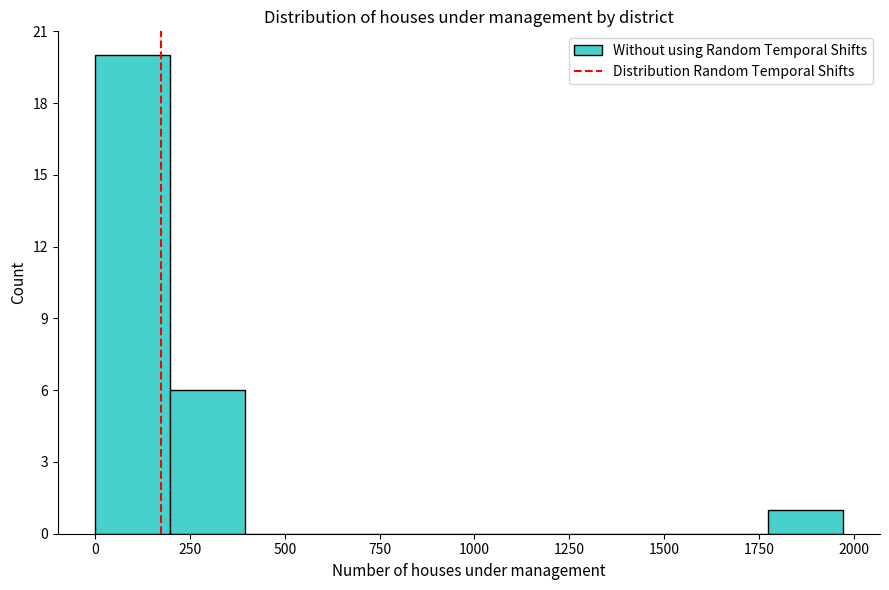

Around what value on the x-axis is the tallest bar? Give the approximate position of its centre, as read against the axis.

100